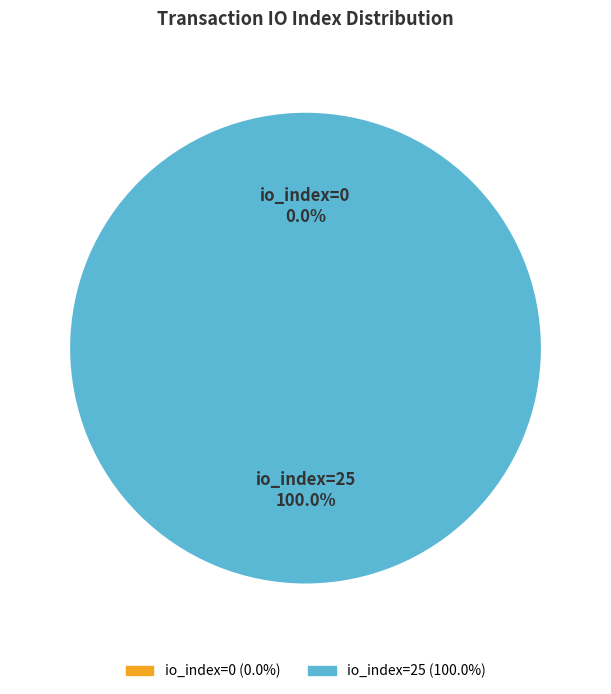

How many segments does this pie chart have?

2